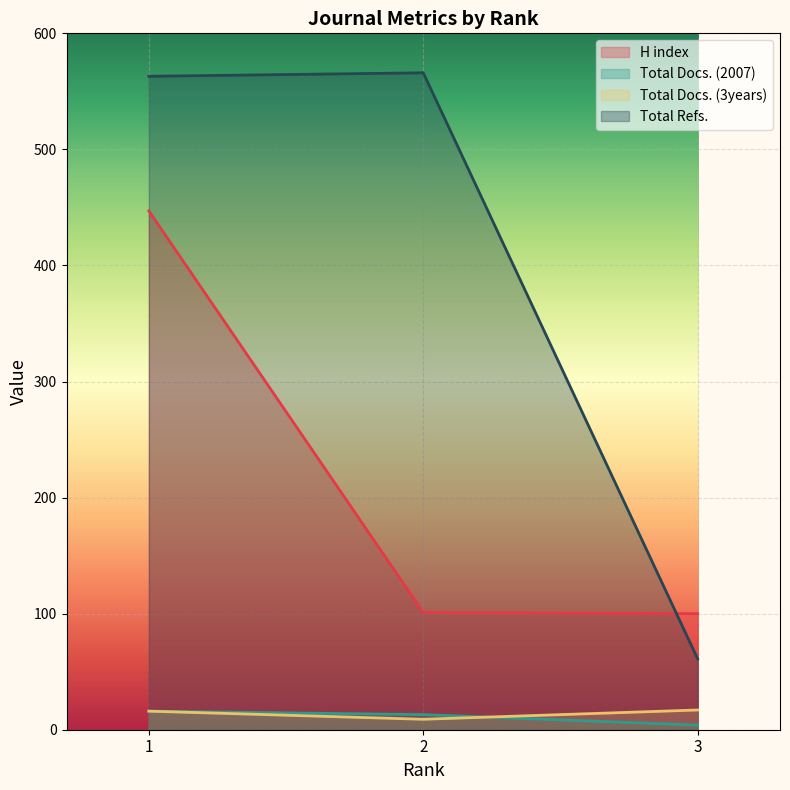

At how many categories does at least one series exceed 322?

2